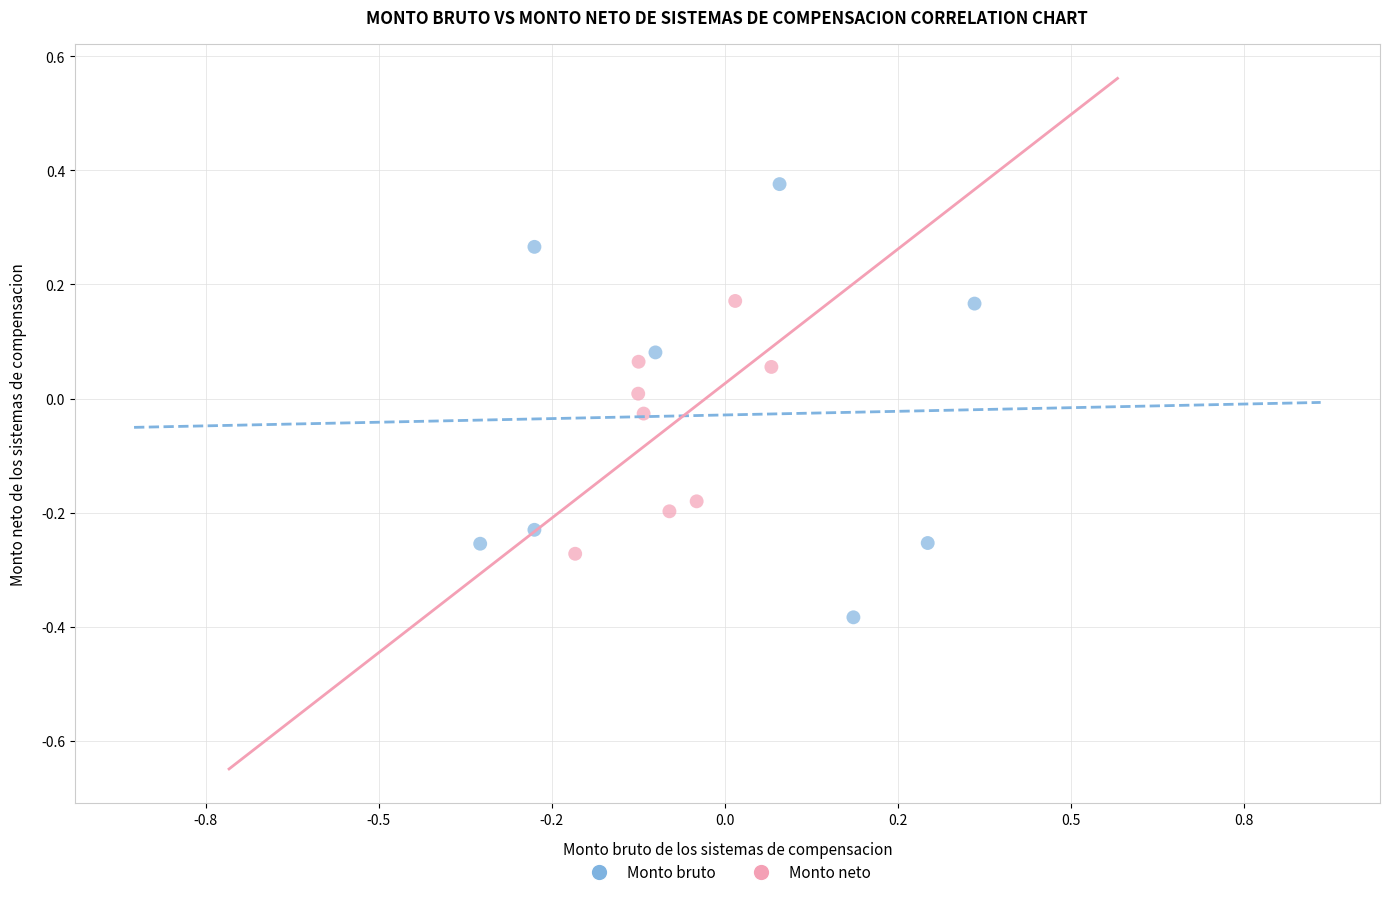

Which series has the widest spread of Y values?

Monto bruto